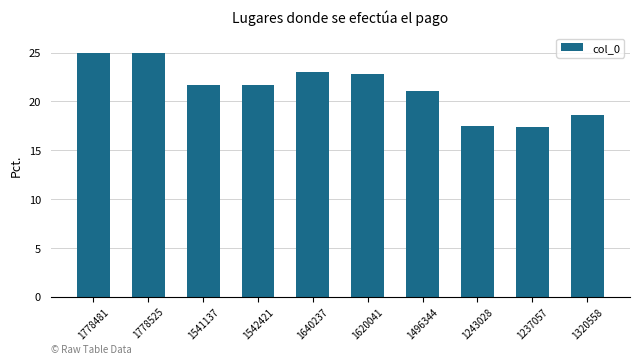

True or false: the data shows 12.8 at 1778481.

False